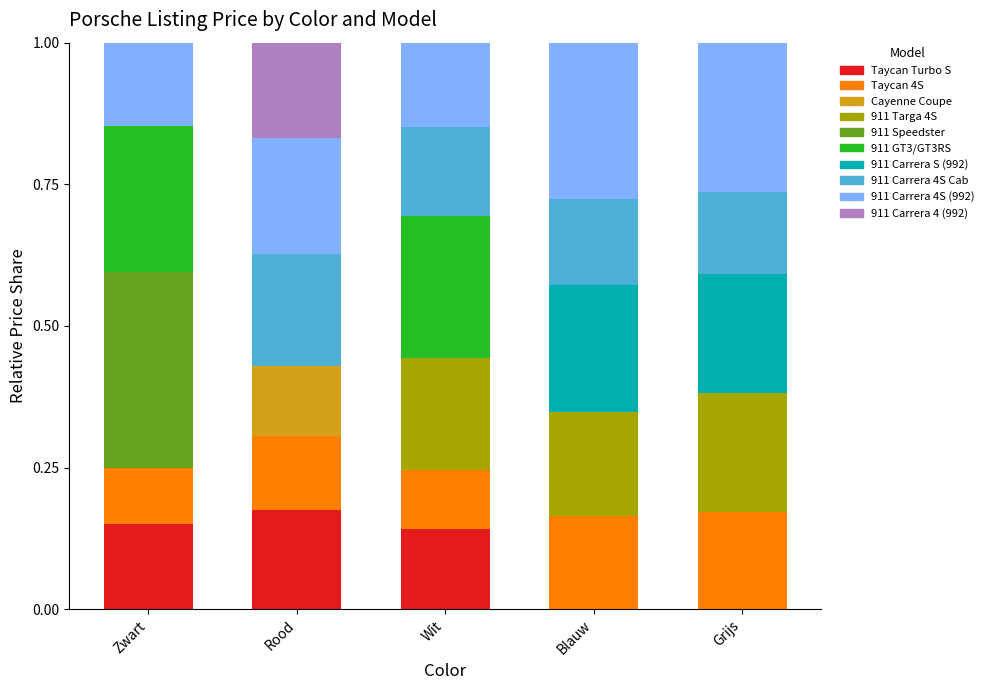

What are all the series names shown in the legend?

Taycan Turbo S, Taycan 4S, Cayenne Coupe, 911 Targa 4S, 911 Speedster, 911 GT3/GT3RS, 911 Carrera S (992), 911 Carrera 4S Cab, 911 Carrera 4S (992), 911 Carrera 4 (992)